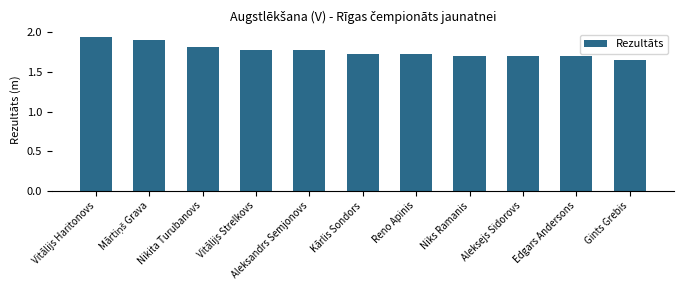

Between Vitālijs Strelkovs and Aleksejs Sidorovs, which is larger?

Vitālijs Strelkovs